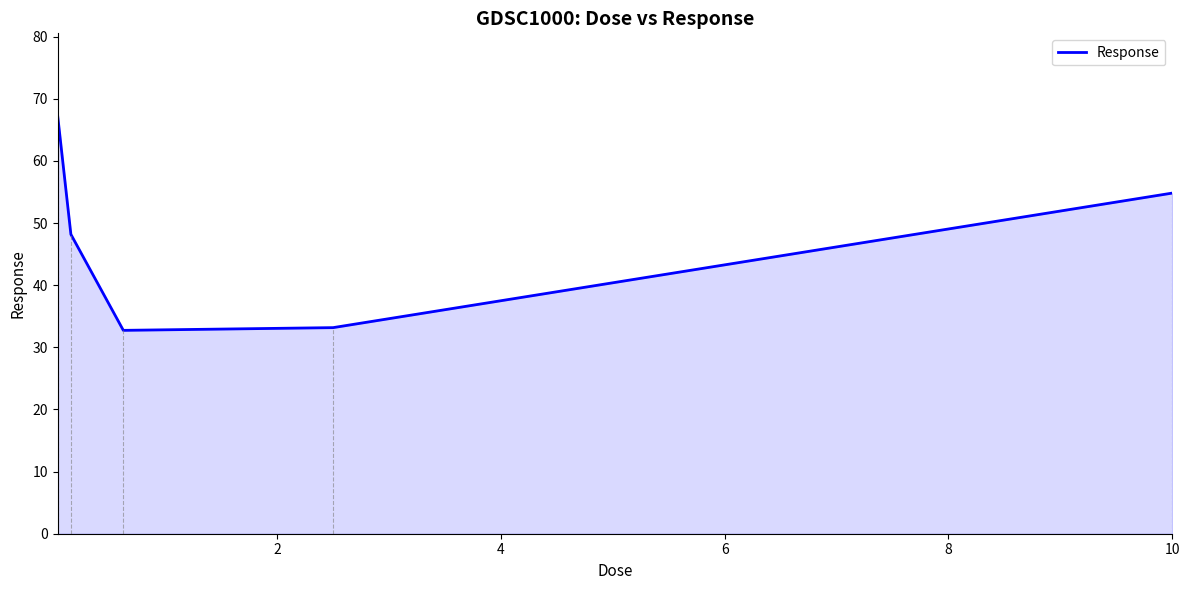

True or false: there are more than 2 points higher than both neighbors.

False